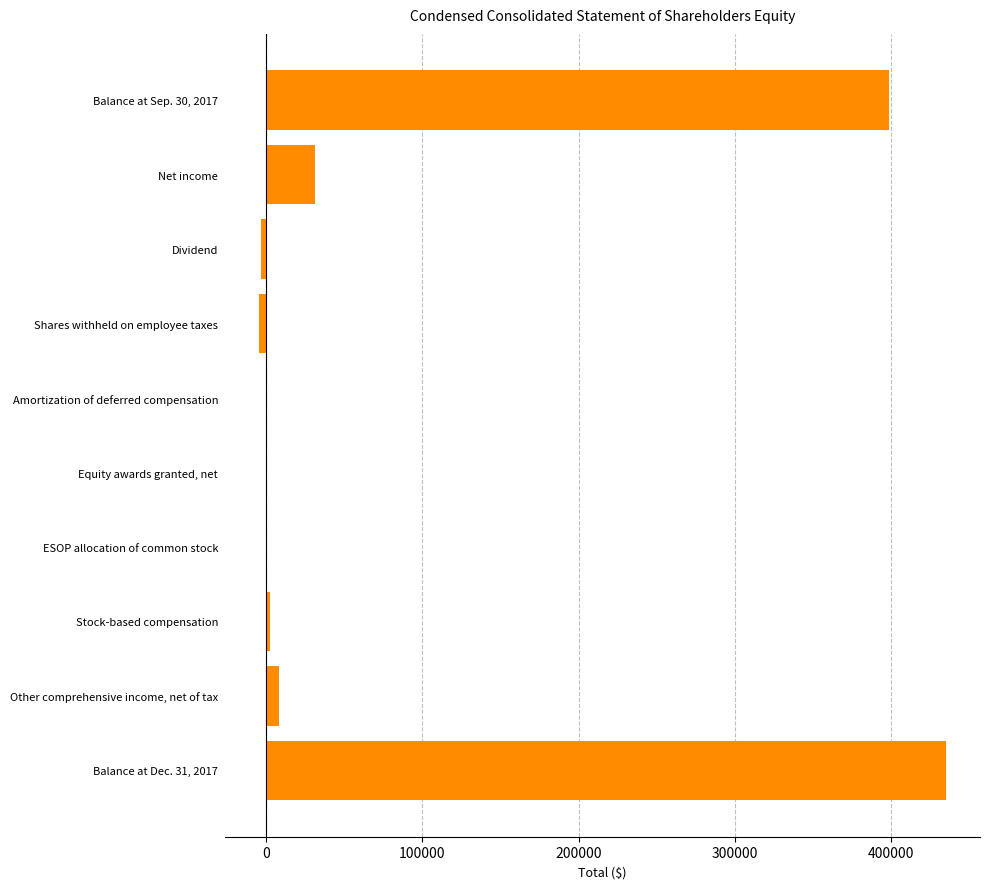

The value at Net income is 30989. True or false?

True